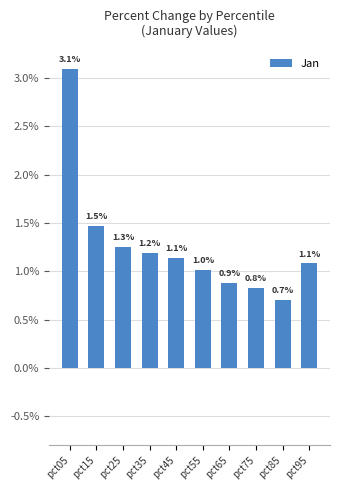

What is the difference between the maximum and minimum values?

2.4